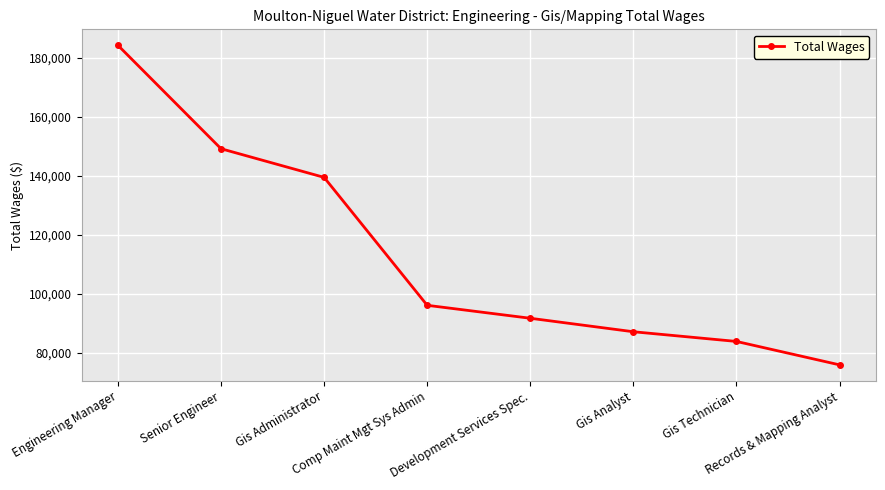

Rank the categories by value from lowest to highest.

Records & Mapping Analyst, Gis Technician, Gis Analyst, Development Services Spec., Comp Maint Mgt Sys Admin, Gis Administrator, Senior Engineer, Engineering Manager